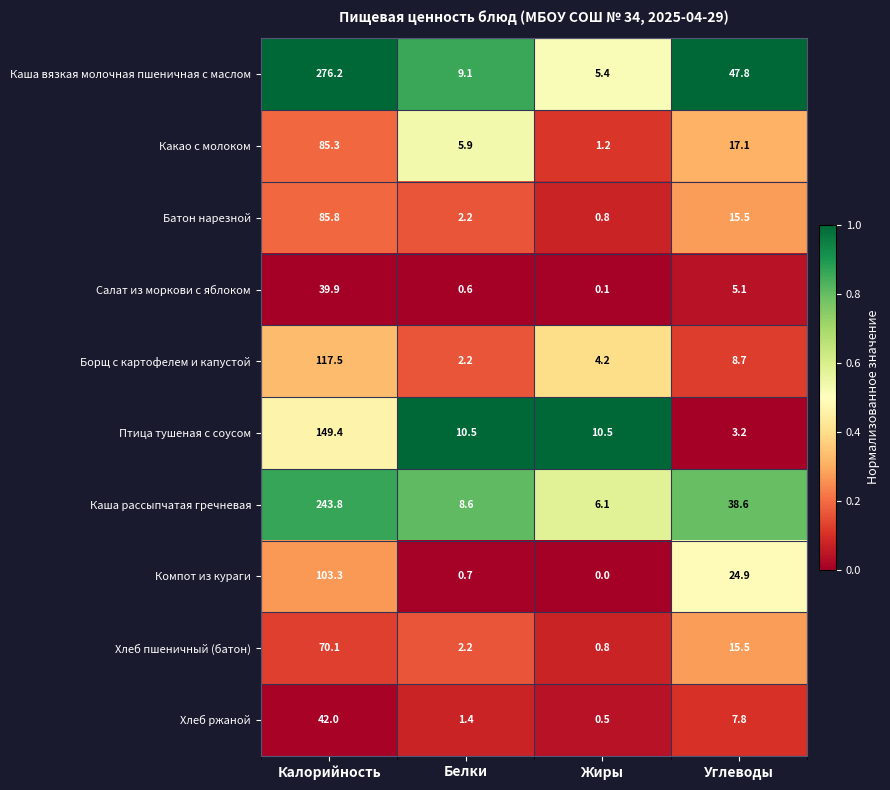

Which series has the widest spread of values?

Каша вязкая молочная пшеничная с маслом